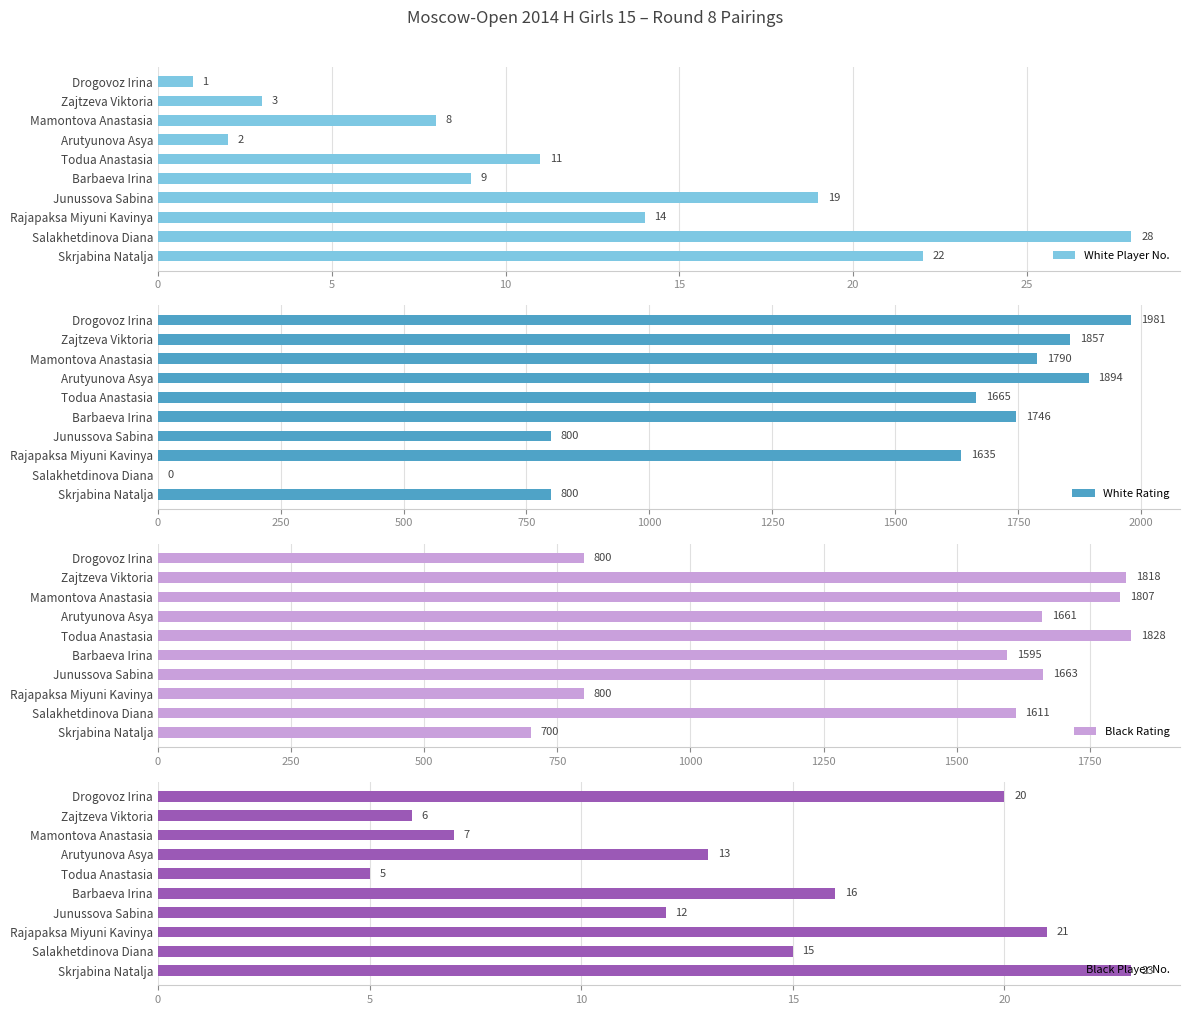

What is the sum of all White Player No. values?

117